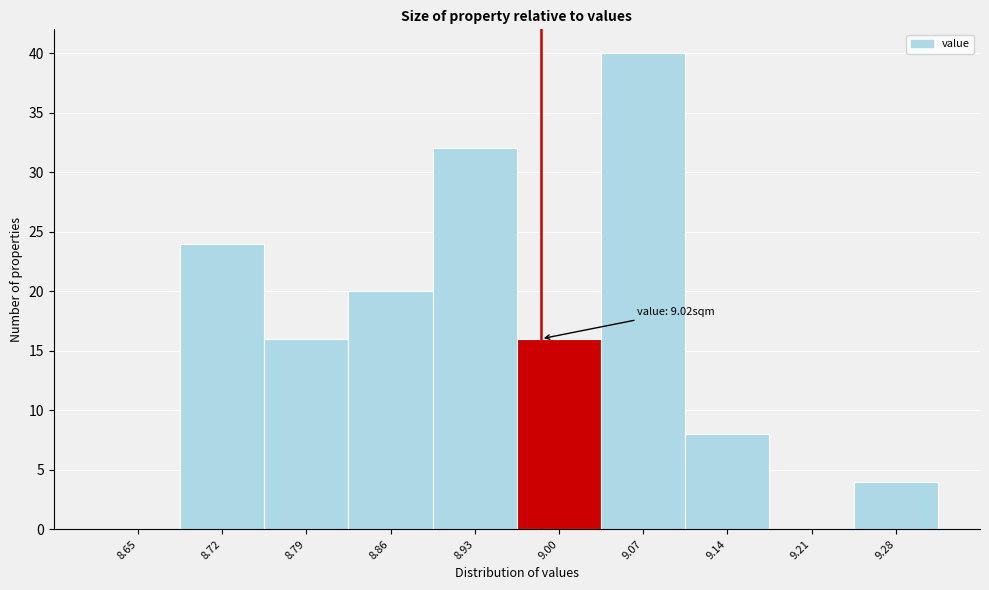

Reading right to left, transcribe all the data shown in this chart.

9.28=4	9.21=0	9.14=8	9.07=40	9.00=16	8.93=32	8.86=20	8.79=16	8.72=24	8.65=0